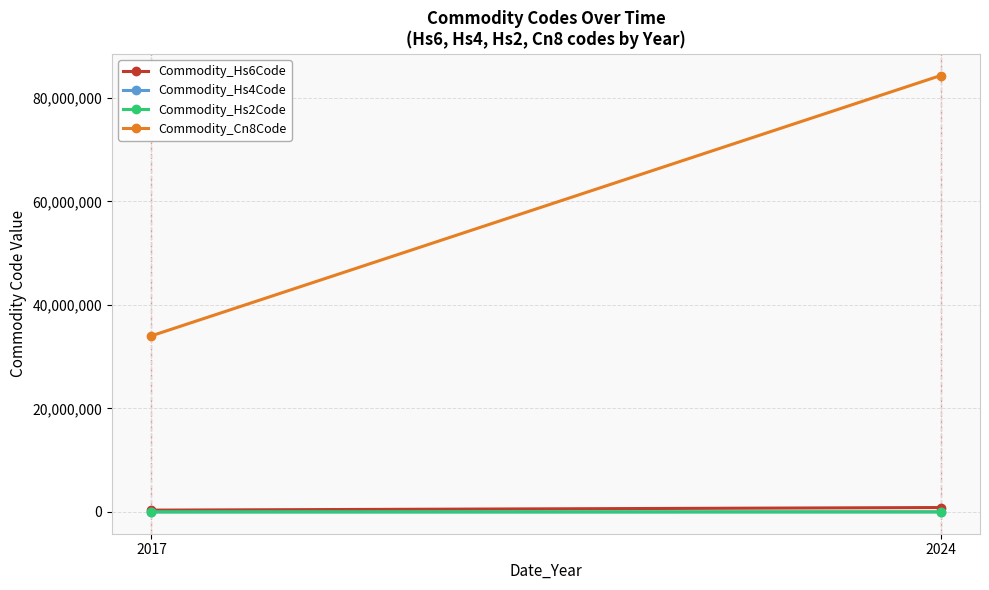

Between 2017 and 2024, which is larger?

2024